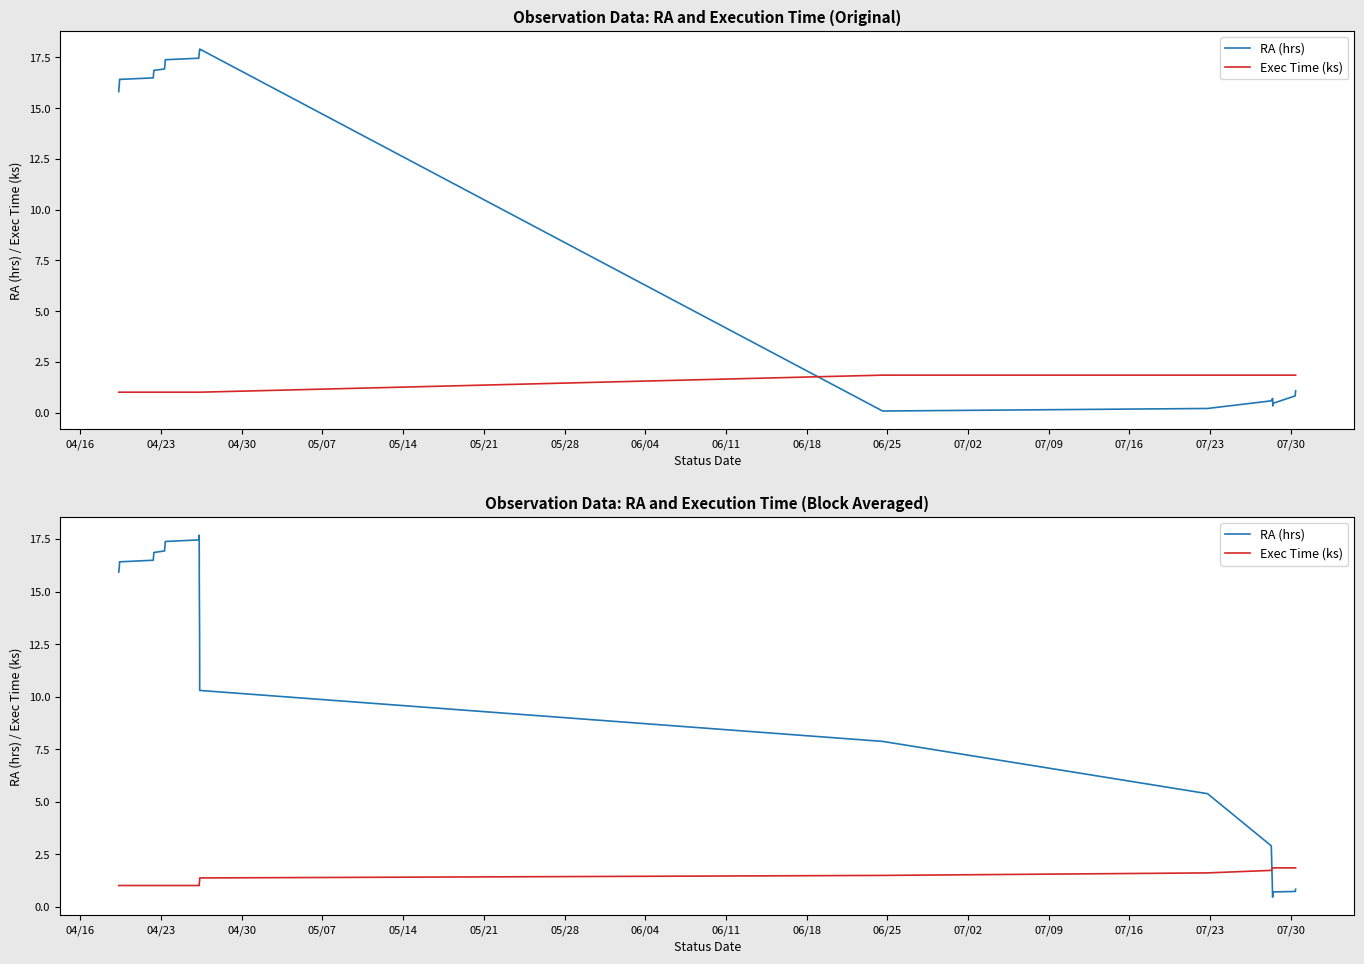

At how many categories does at least one series exceed 6?

30